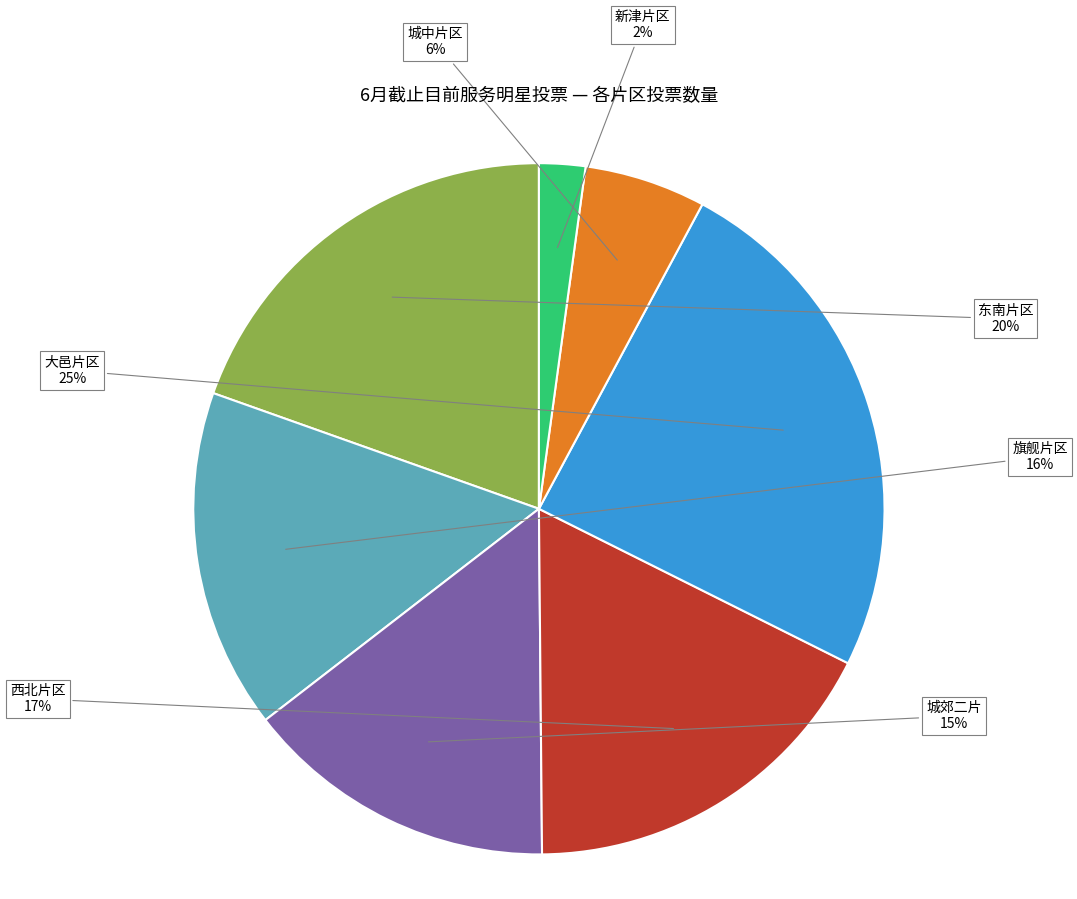

Does any single category account for the majority?

No